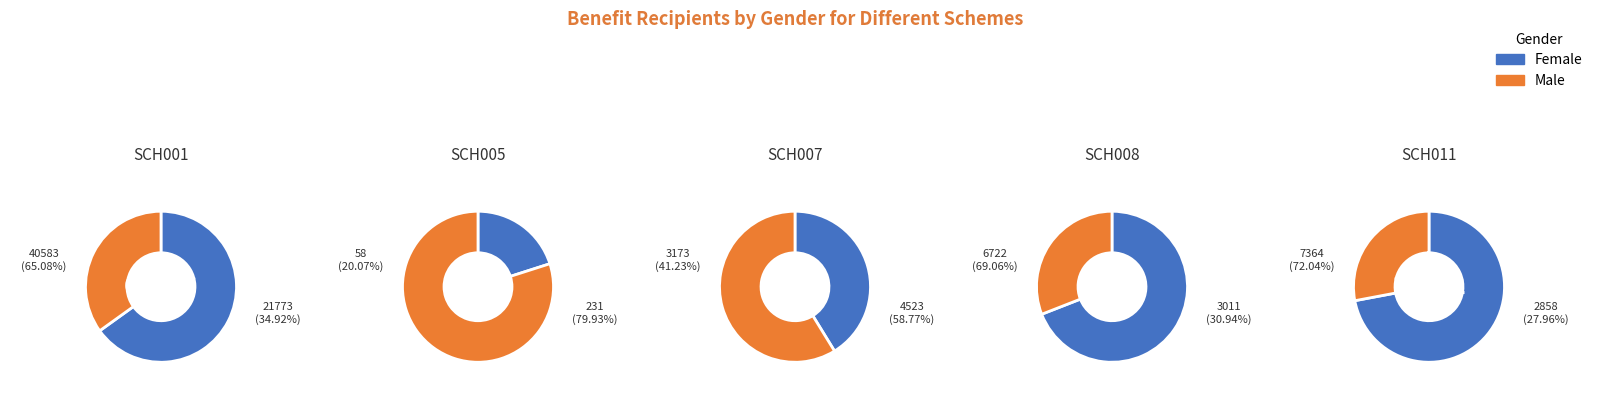

To the nearest percent, what is the combined percentage of SCH011 and SCH007?

12%